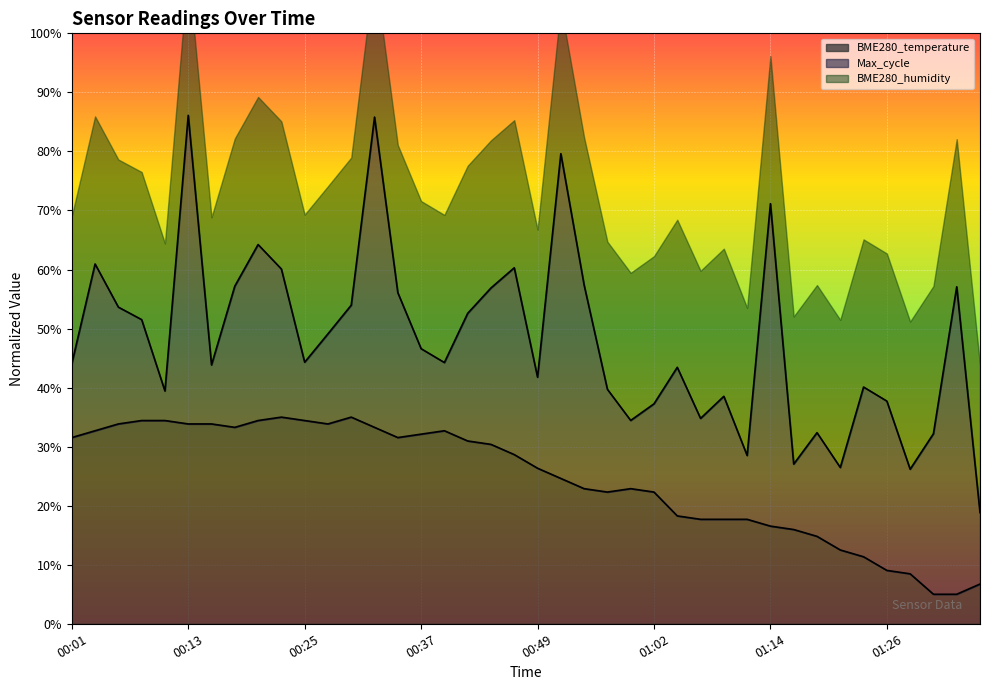

Where does the data first go above 28?

00:01